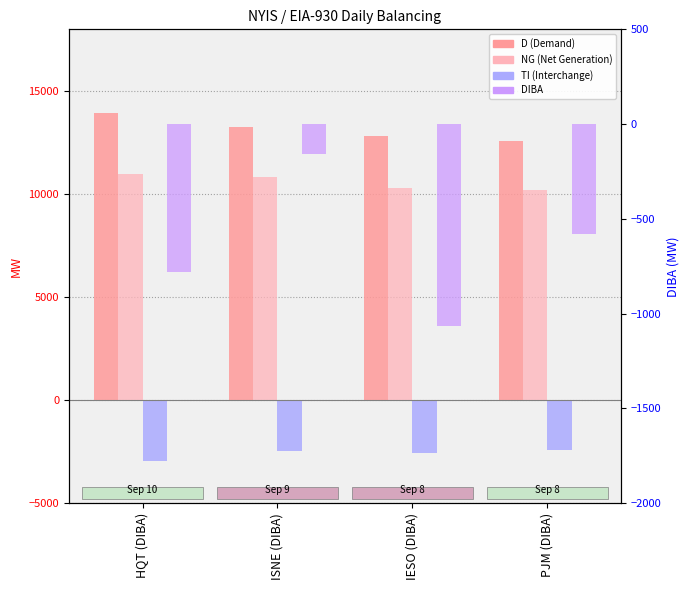

Reading left to right, transcribe all the data shown in this chart.

D (Demand): 13940	13281	12829	12599
NG (Net Generation): 10994	10823	10280	10199
TI (Total Interchange): -2946	-2458	-2549	-2400
DIBA: -778	-157	-1065	-581